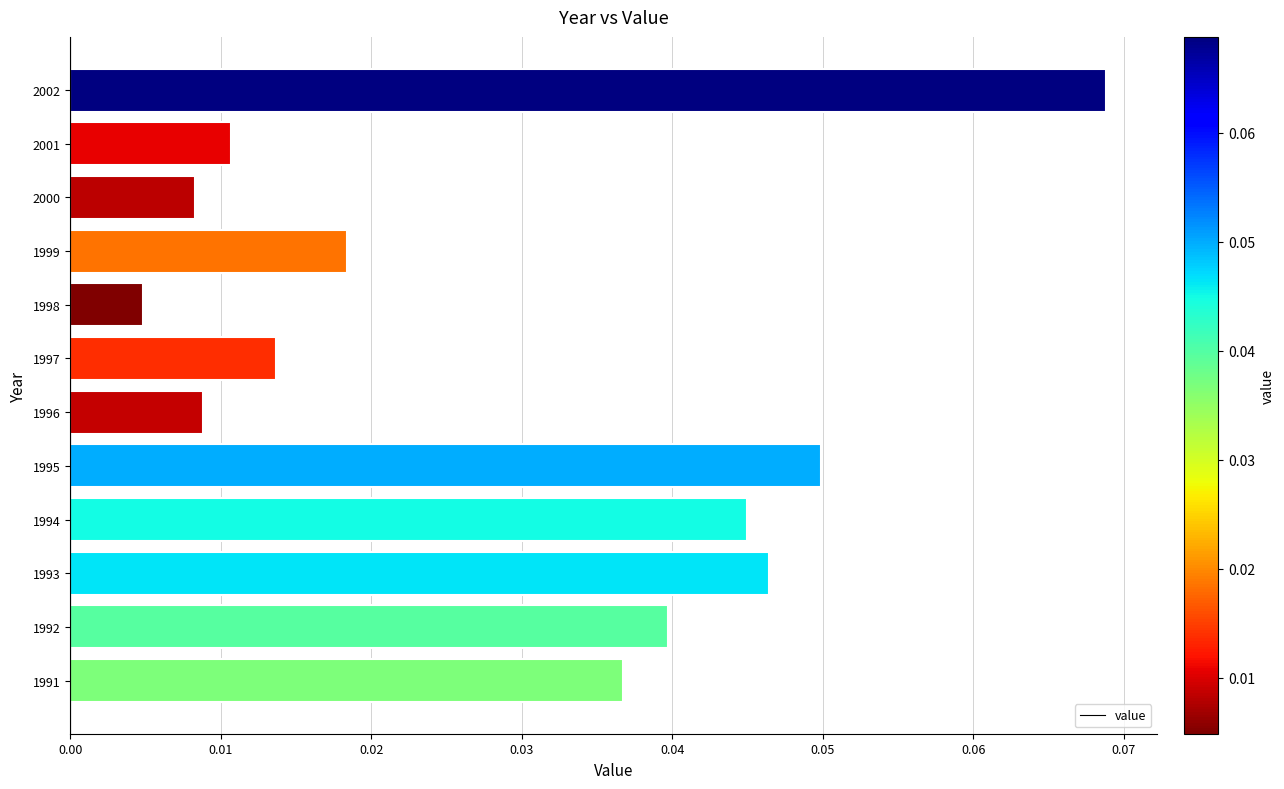

The value at 1991 is 0.1. True or false?

False